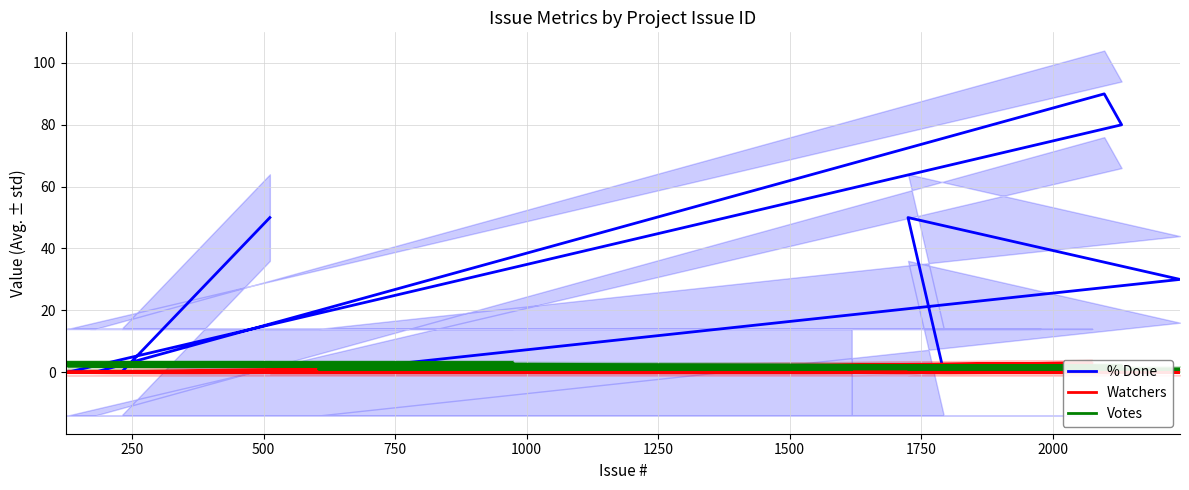

What are all the series names shown in the legend?

% Done, Watchers, Votes